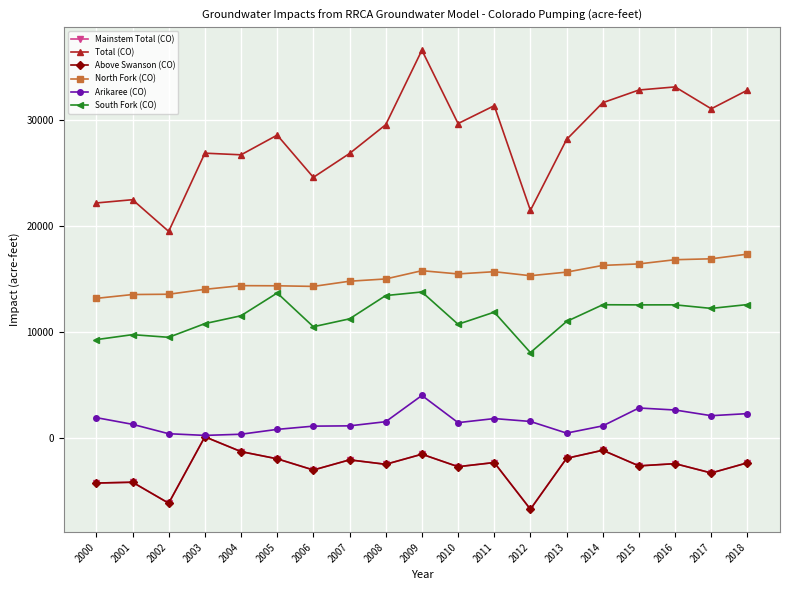

Does the chart have visible grid lines?

Yes